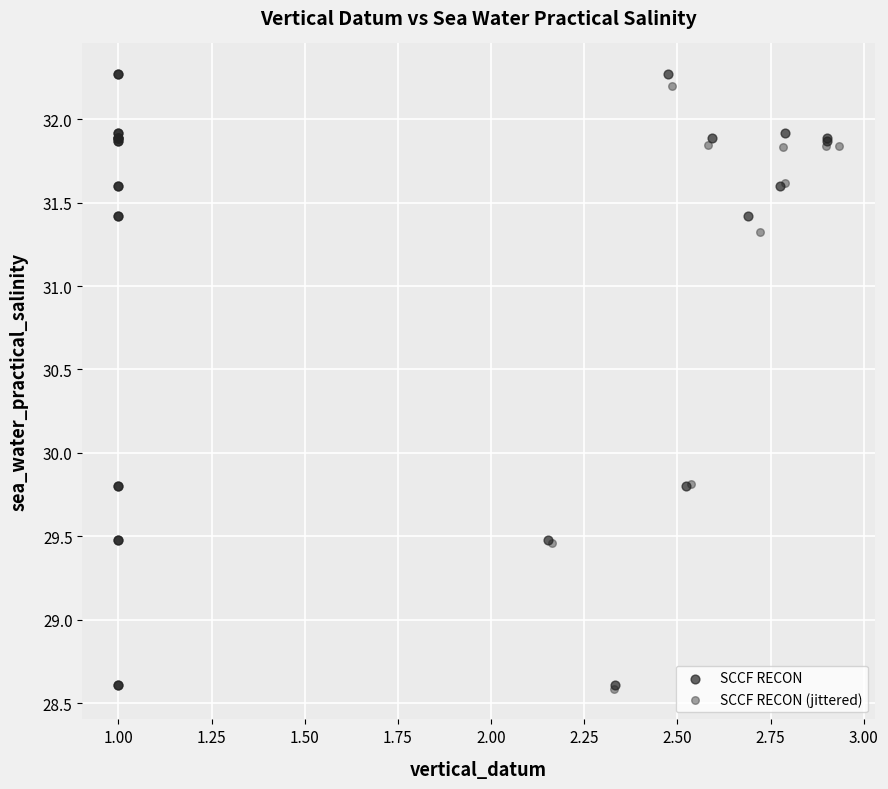

Which series has the widest spread of Y values?

SCCF RECON